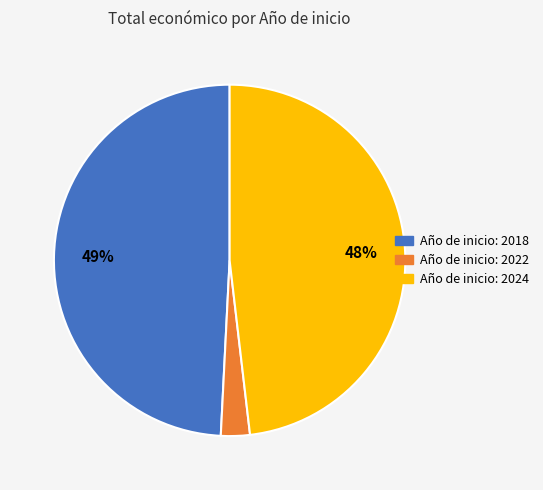

To the nearest percent, what is the average slice percentage?

33%